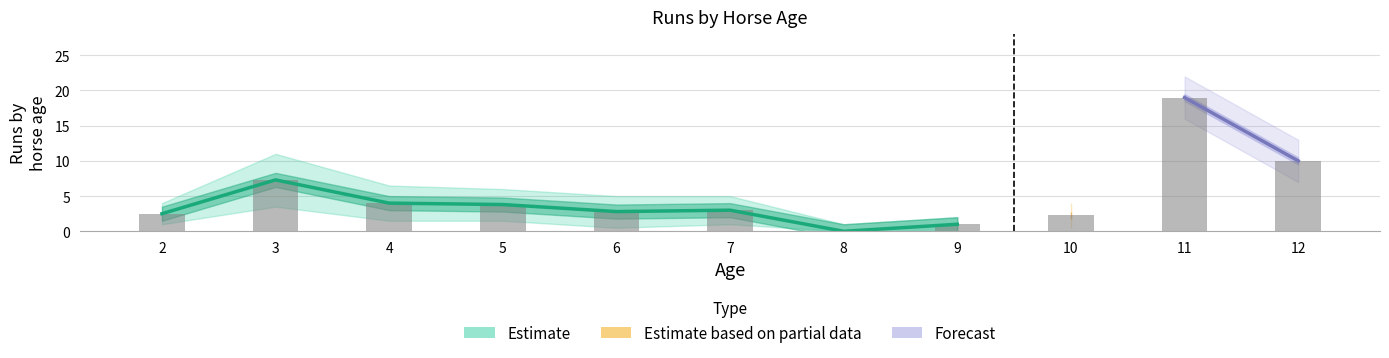

Is it true that the value at 6 is 2.8?

True